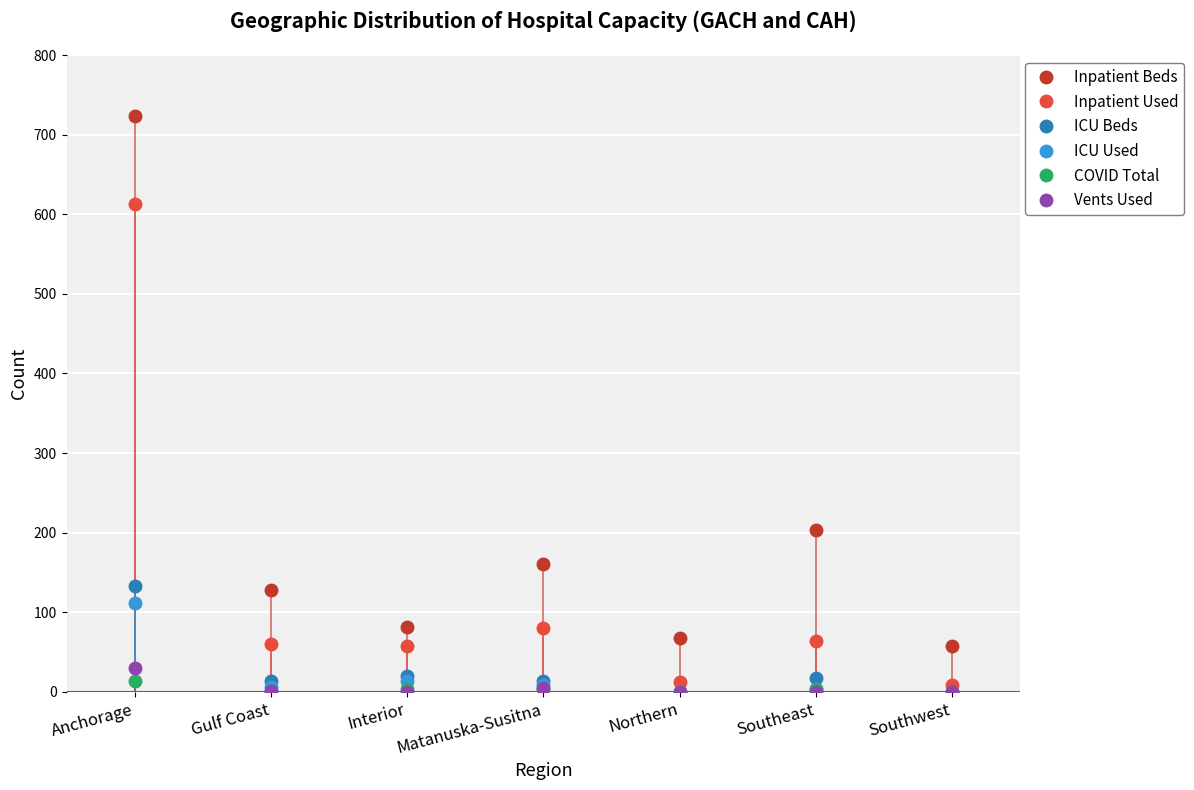

What is the difference between the highest and lowest values at Southwest?

57